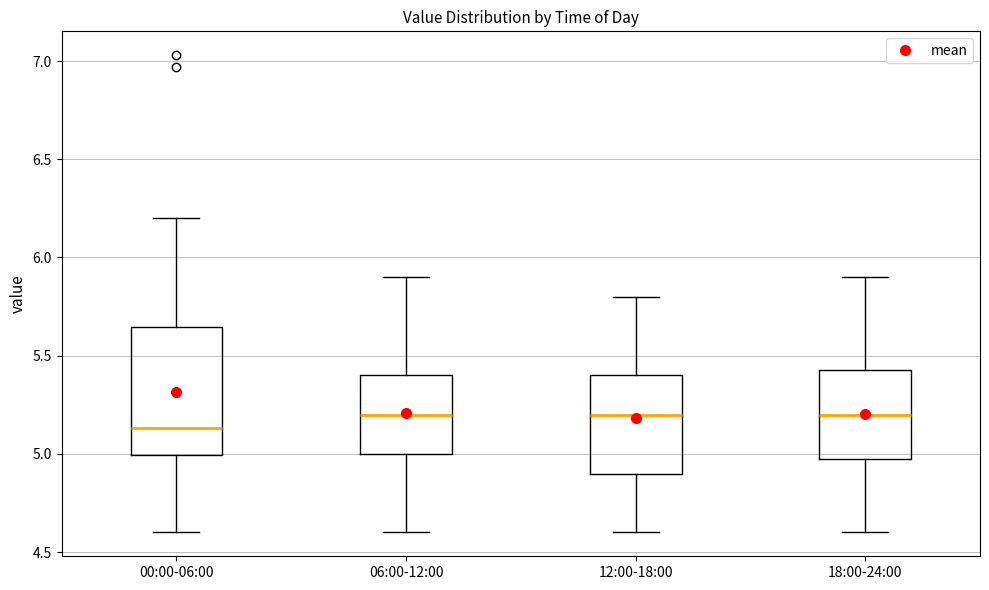

Reading left to right, read every box against the y-axis: the position of its median line, the range the box covers, and the ends of its whiskers. The values are not printed on the chart, so give them approximately, as read against the axis.

00:00-06:00: median 5.15, box 5.00 to 5.65, whiskers 4.60 to 6.20
06:00-12:00: median 5.20, box 5.00 to 5.40, whiskers 4.60 to 5.90
12:00-18:00: median 5.20, box 4.90 to 5.40, whiskers 4.60 to 5.80
18:00-24:00: median 5.20, box 5.00 to 5.45, whiskers 4.60 to 5.90